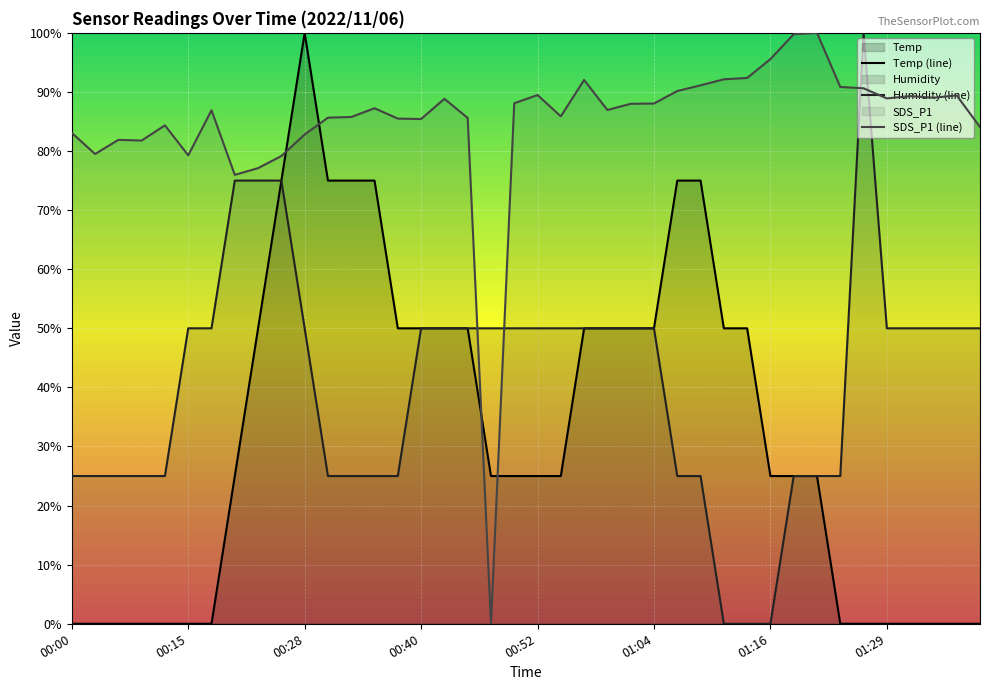

What position from the left is 00:42?

17